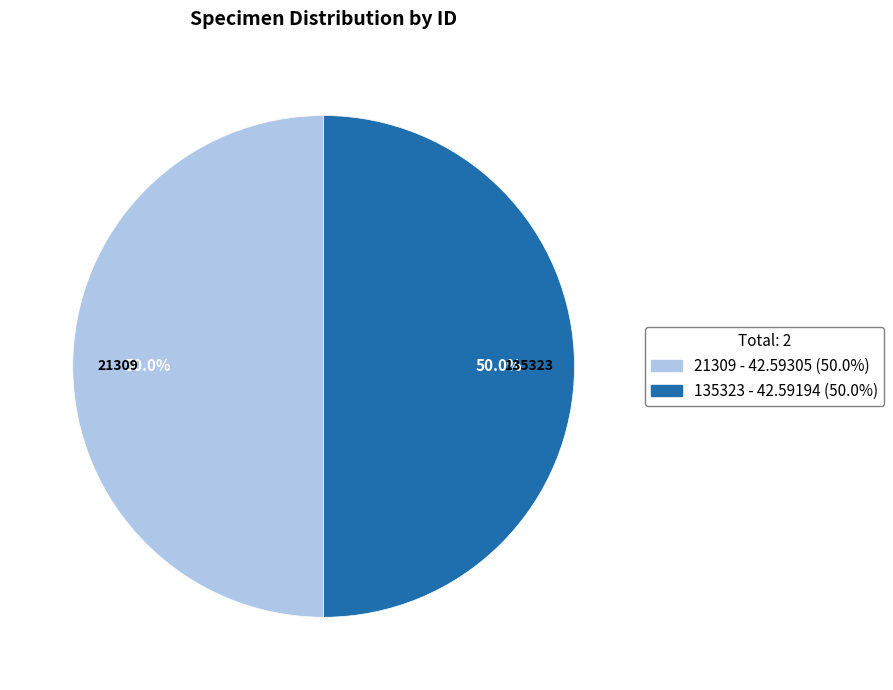

What is the total percentage of 135323 and 21309?

100.0%